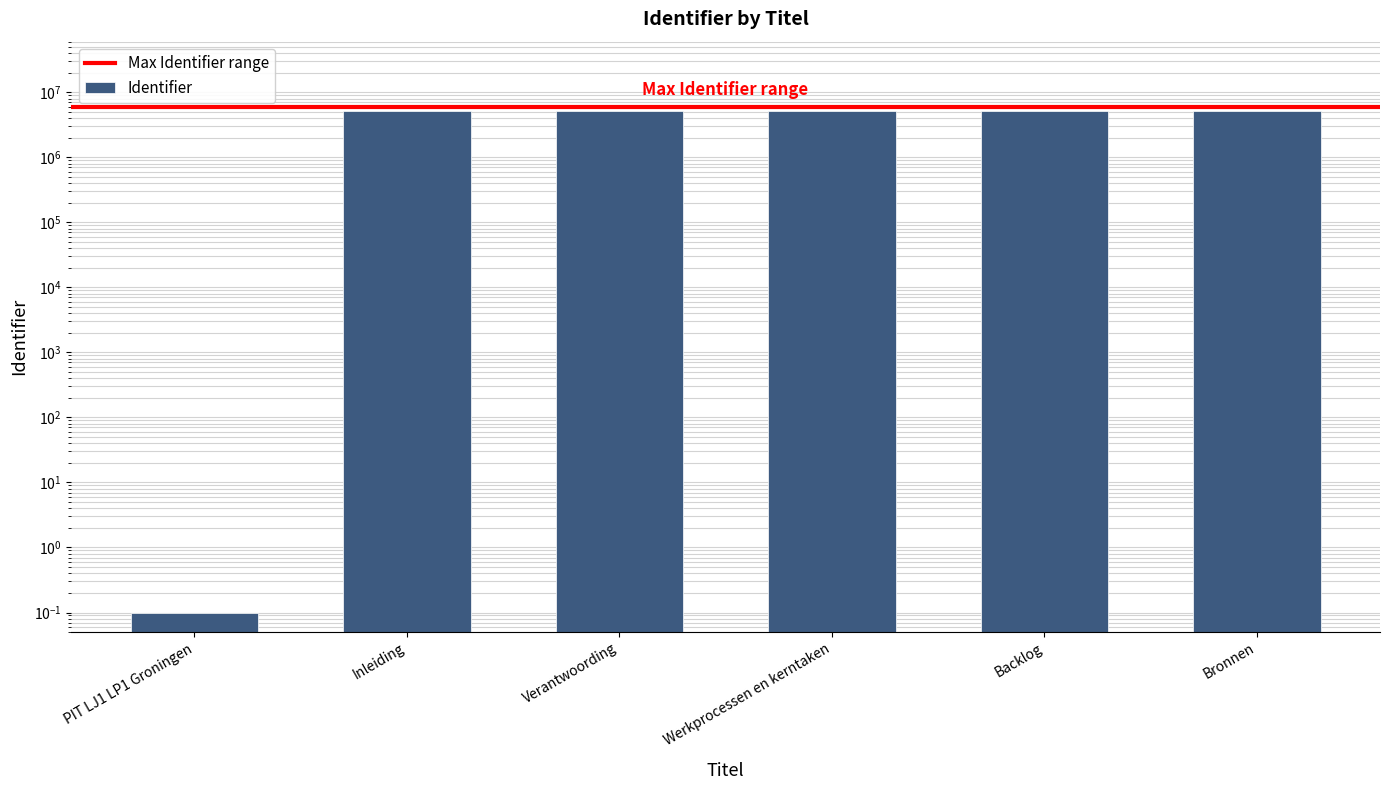

What is the difference between the maximum and minimum values?

5199044.9